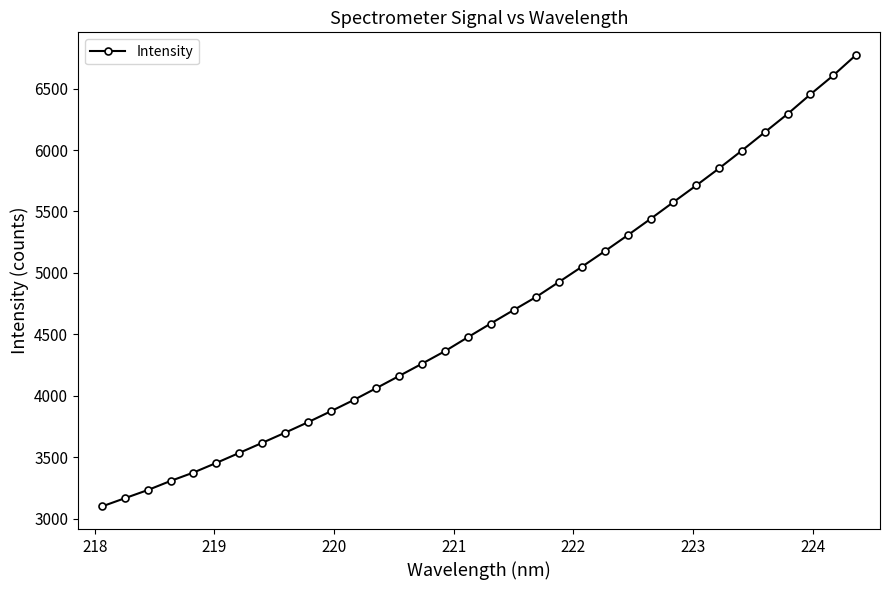

What is the value of the 13th point from the left?

4062.2